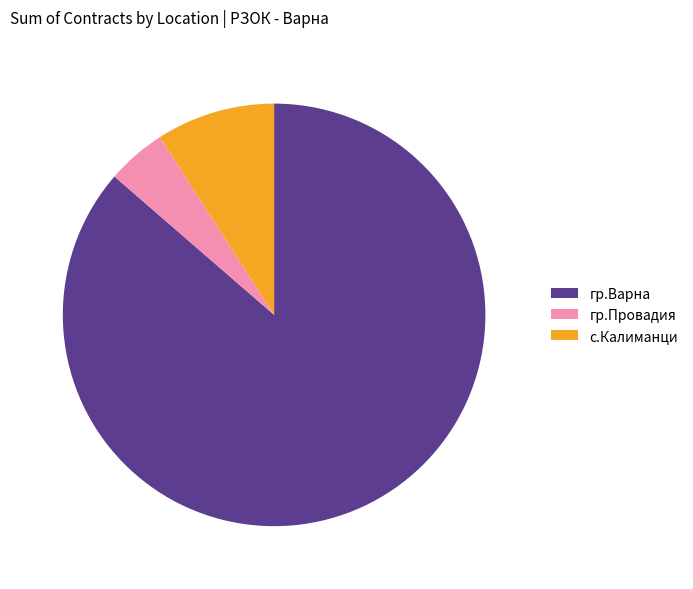

Is it true that гр.Провадия is 5% of the pie?

True